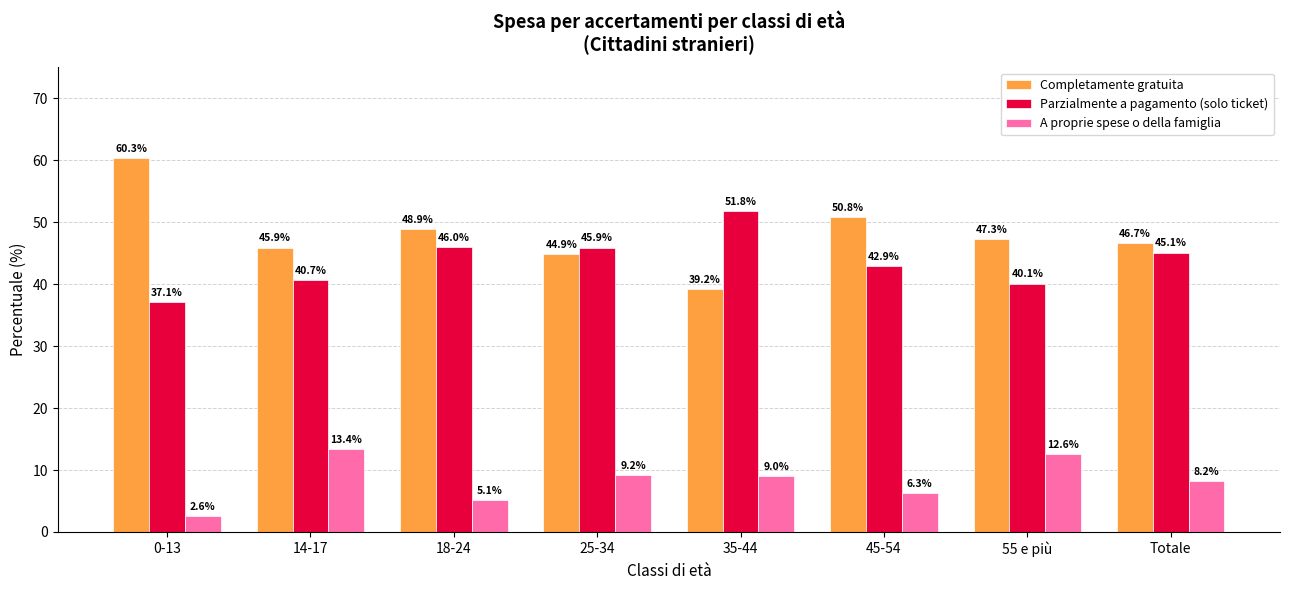

What value does the Parzialmente a pagamento (solo ticket) series have at Totale?

45.1